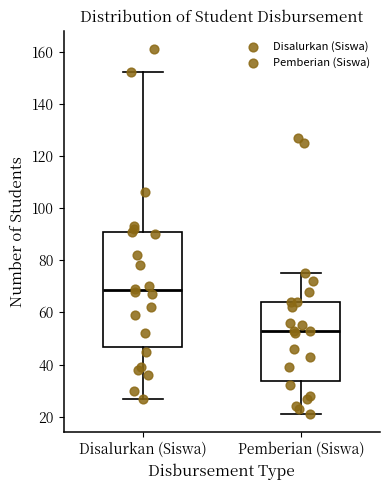

Where does the lower whisker of the box for Pemberian (Siswa) end on the y-axis? The values are not printed on the chart, so give them approximately, as read against the axis.

22